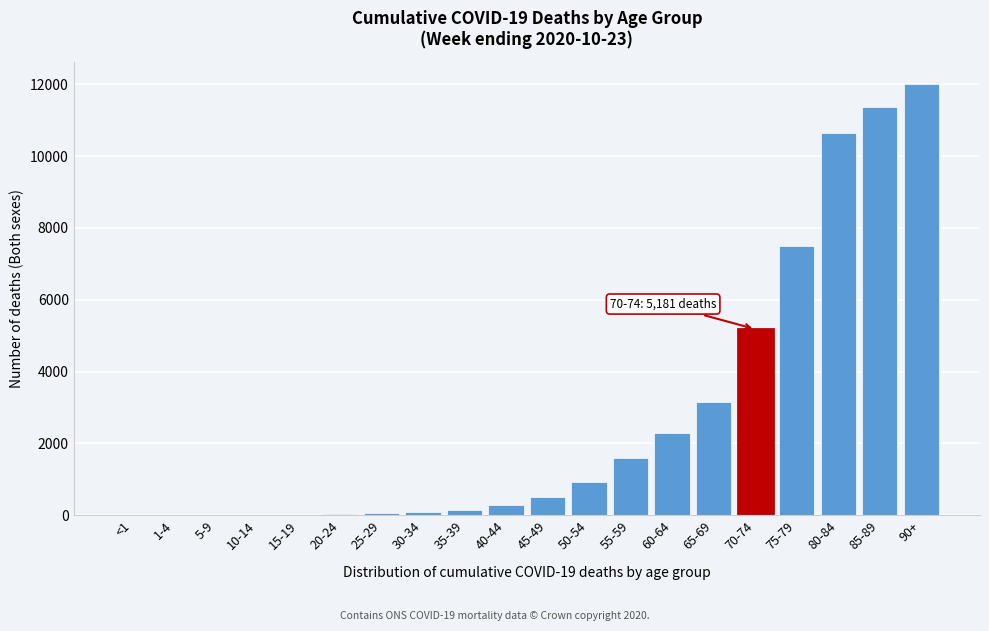

Where is the data nearest to the value 6007?

70-74